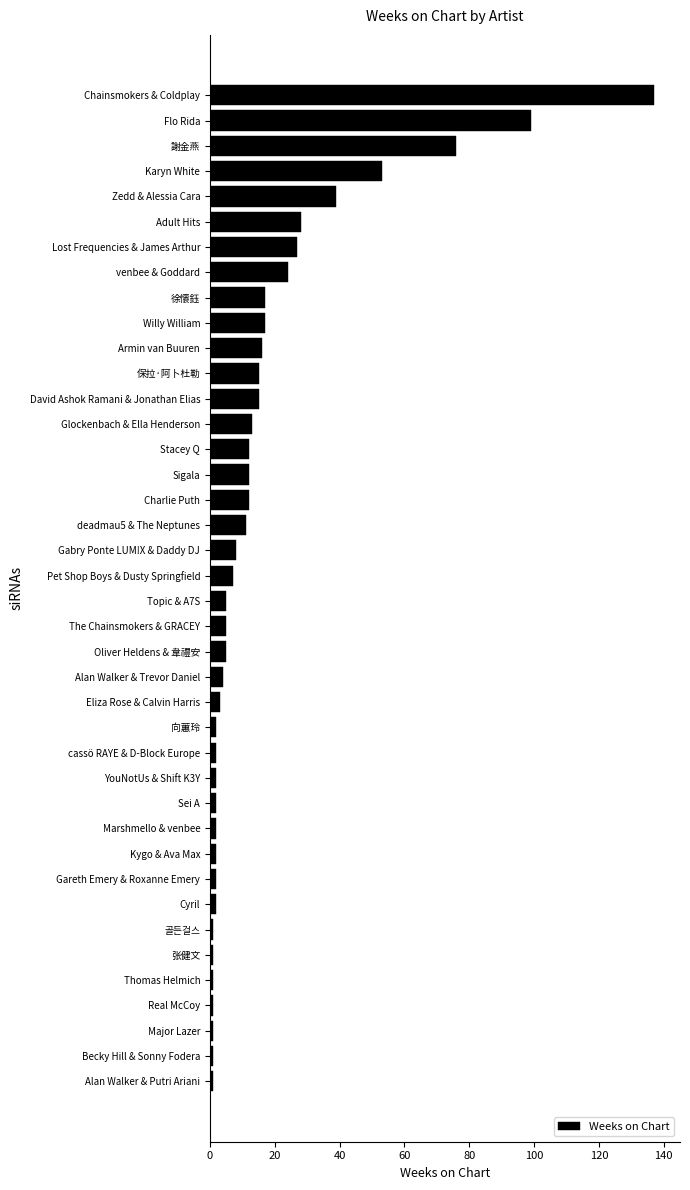

How many data points are less than 7?

20